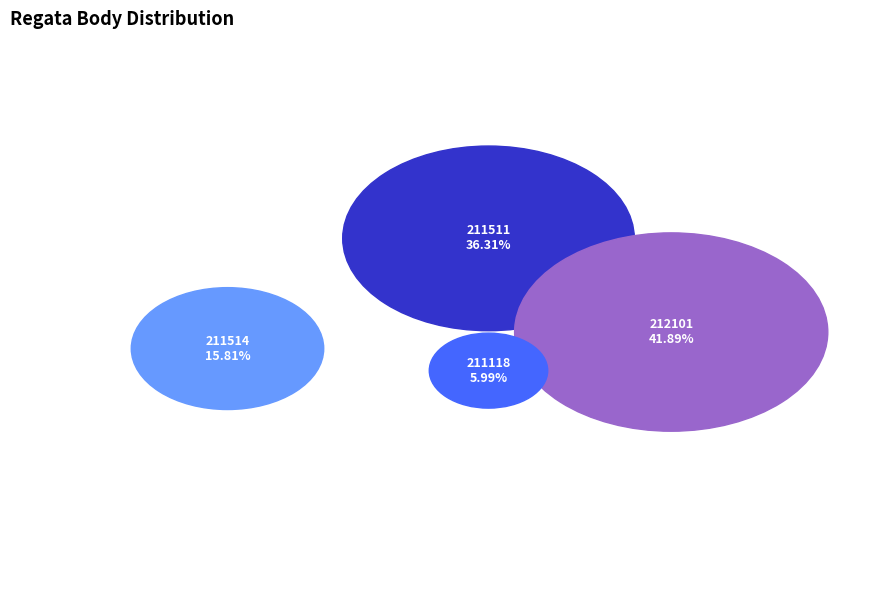

Rank the categories by value from highest to lowest.

212101, 211511, 211514, 211118